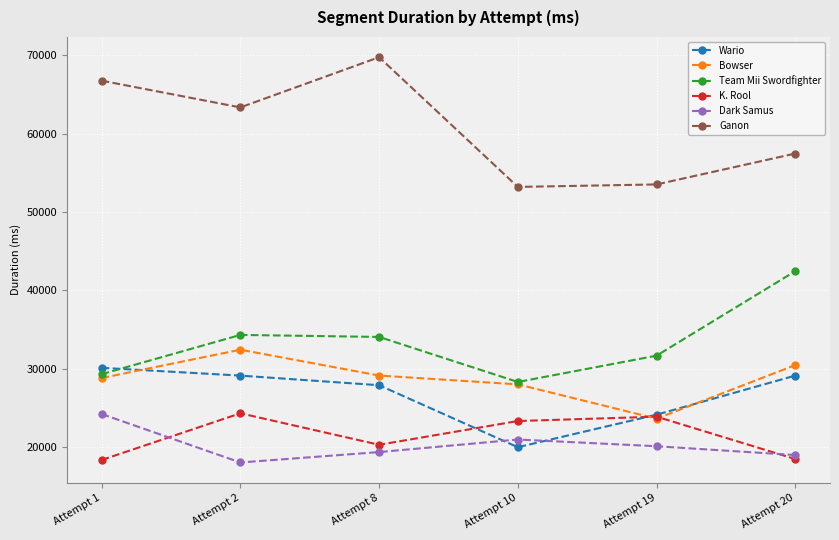

Which series has the largest range (max minus min)?

Ganon